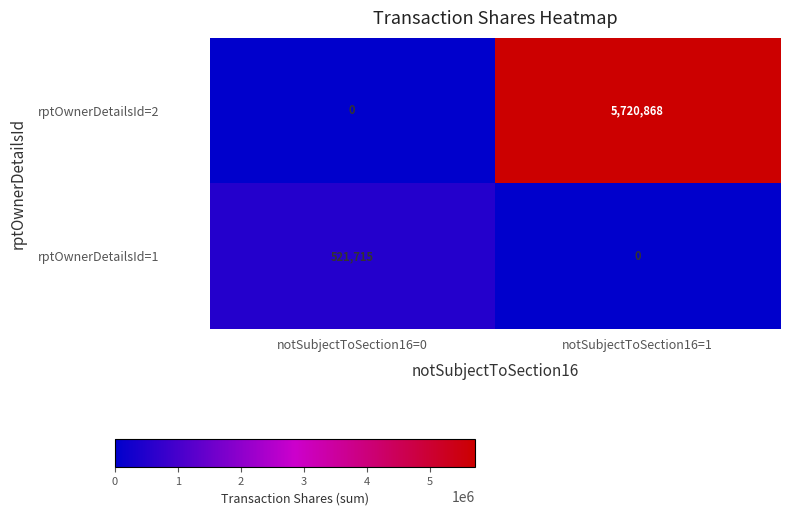

At which category is the sum across all series the highest?

notSubjectToSection16=1